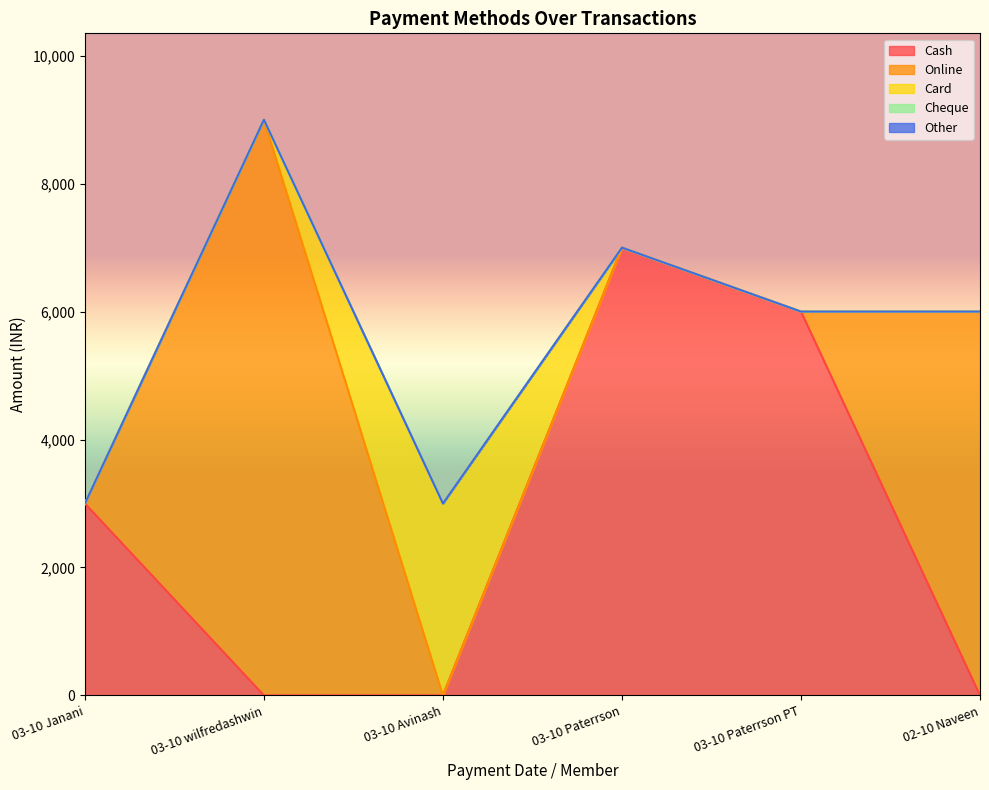

What is the sum of all Online values?

15000